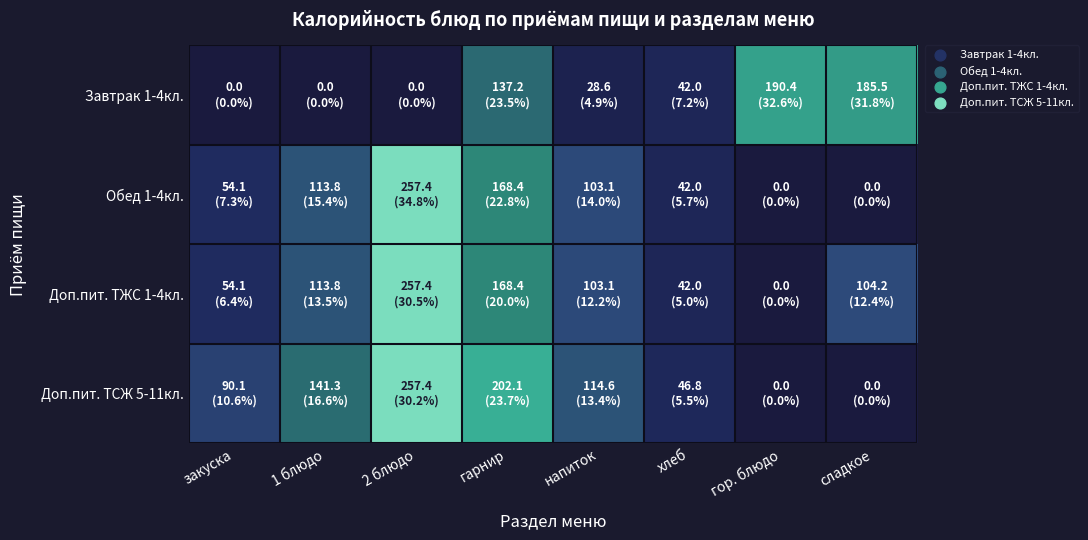

Between закуска and хлеб, which is larger?

хлеб